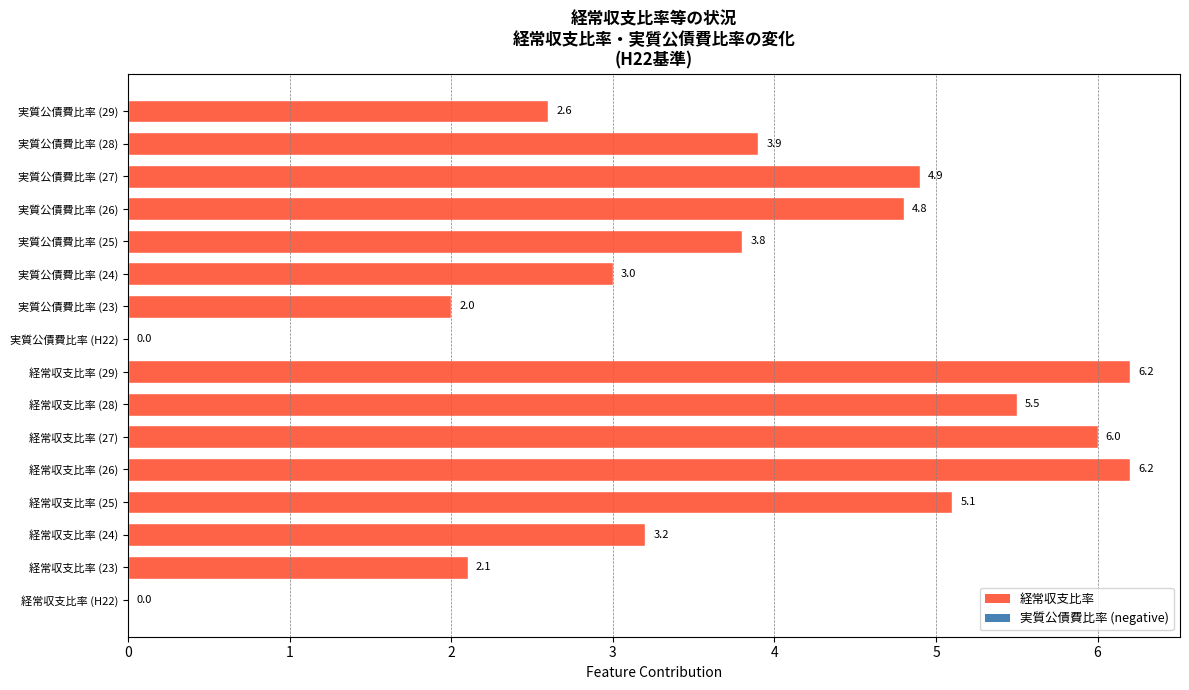

At which label is the value closest to 3?

実質公債費比率 (24)